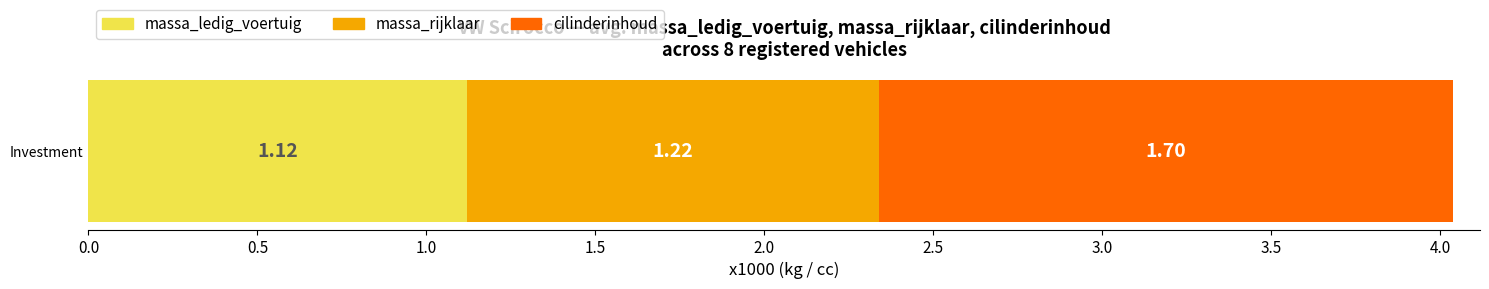

What are all the series names shown in the legend?

massa_ledig_voertuig, massa_rijklaar, cilinderinhoud